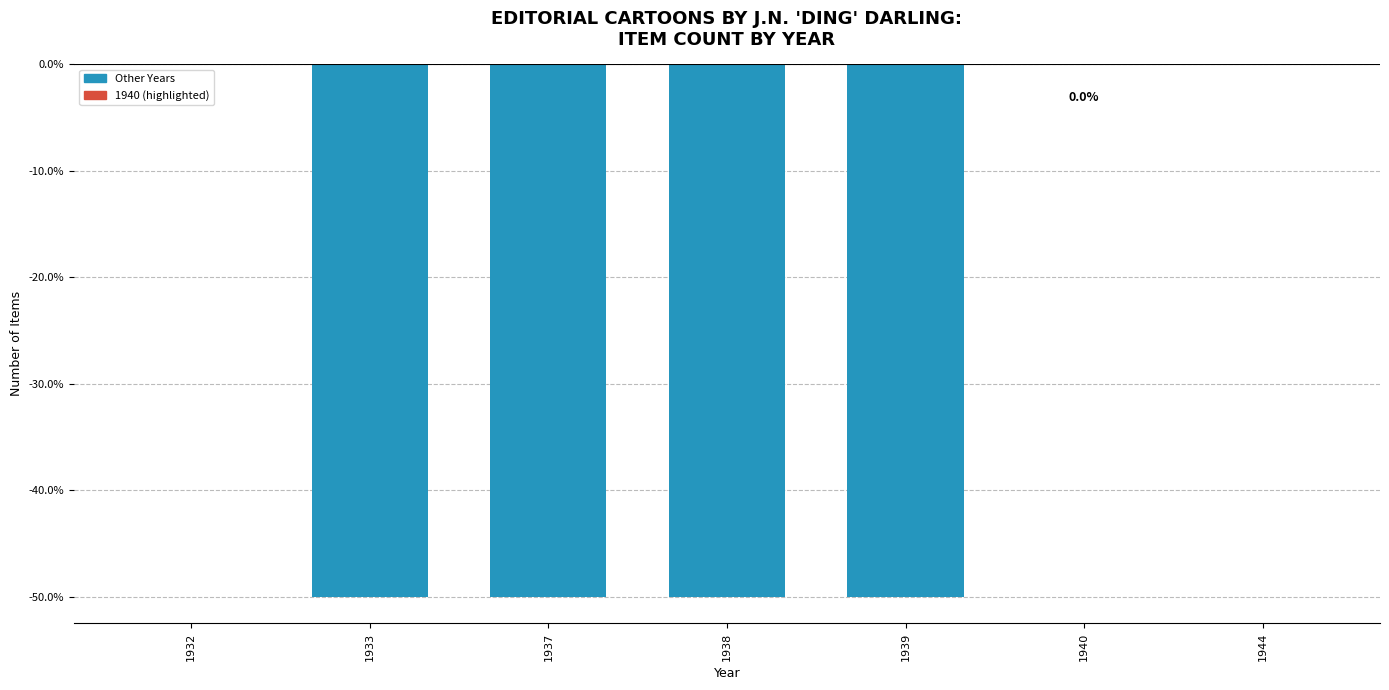

True or false: the data shows 0 at 1932.

True